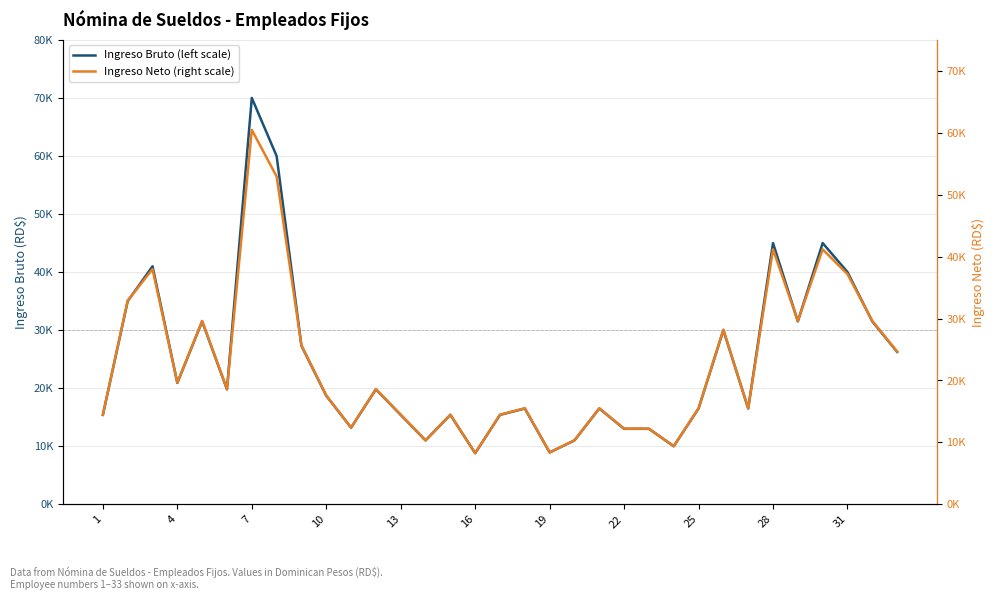

How many data points in Ingreso Bruto (left scale) are less than 18700?

16